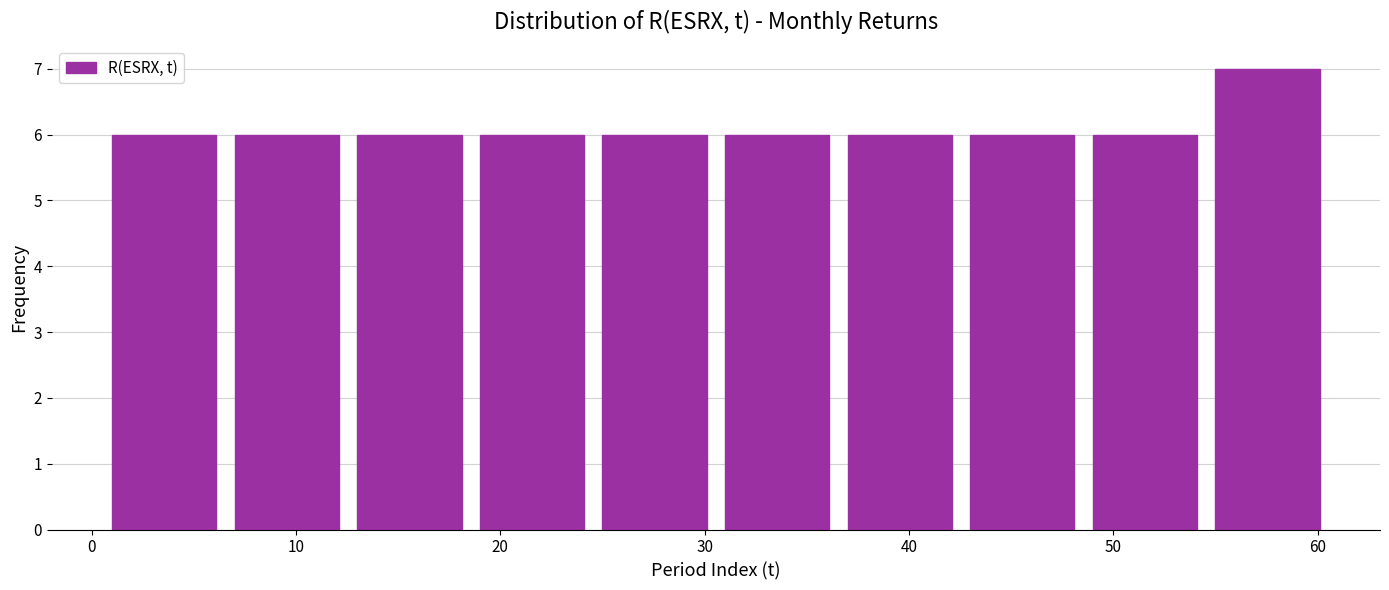

Reading left to right, transcribe this chart: for each bar, give the range it covers on the x-axis and its height. The values are not printed on the chart, so give them approximately, as read against the axis.

1 to 7: 6
7 to 13: 6
13 to 19: 6
19 to 25: 6
25 to 31: 6
31 to 37: 6
37 to 43: 6
43 to 49: 6
49 to 55: 6
55 to 61: 7